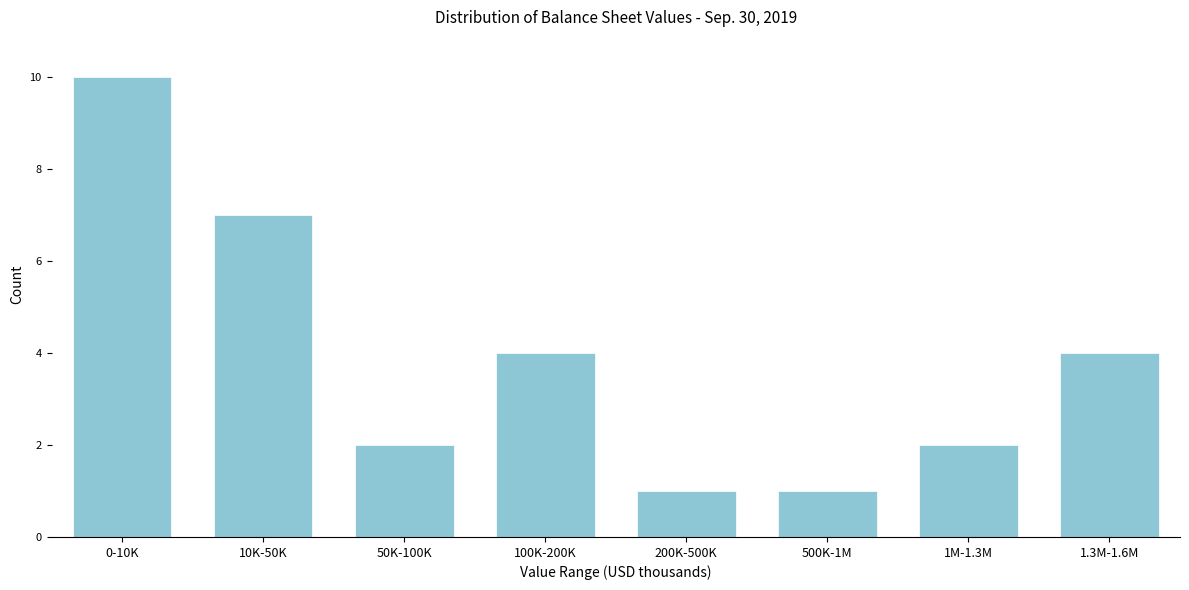

Reading left to right, what are all the values shown in this chart?

10	7	2	4	1	1	2	4